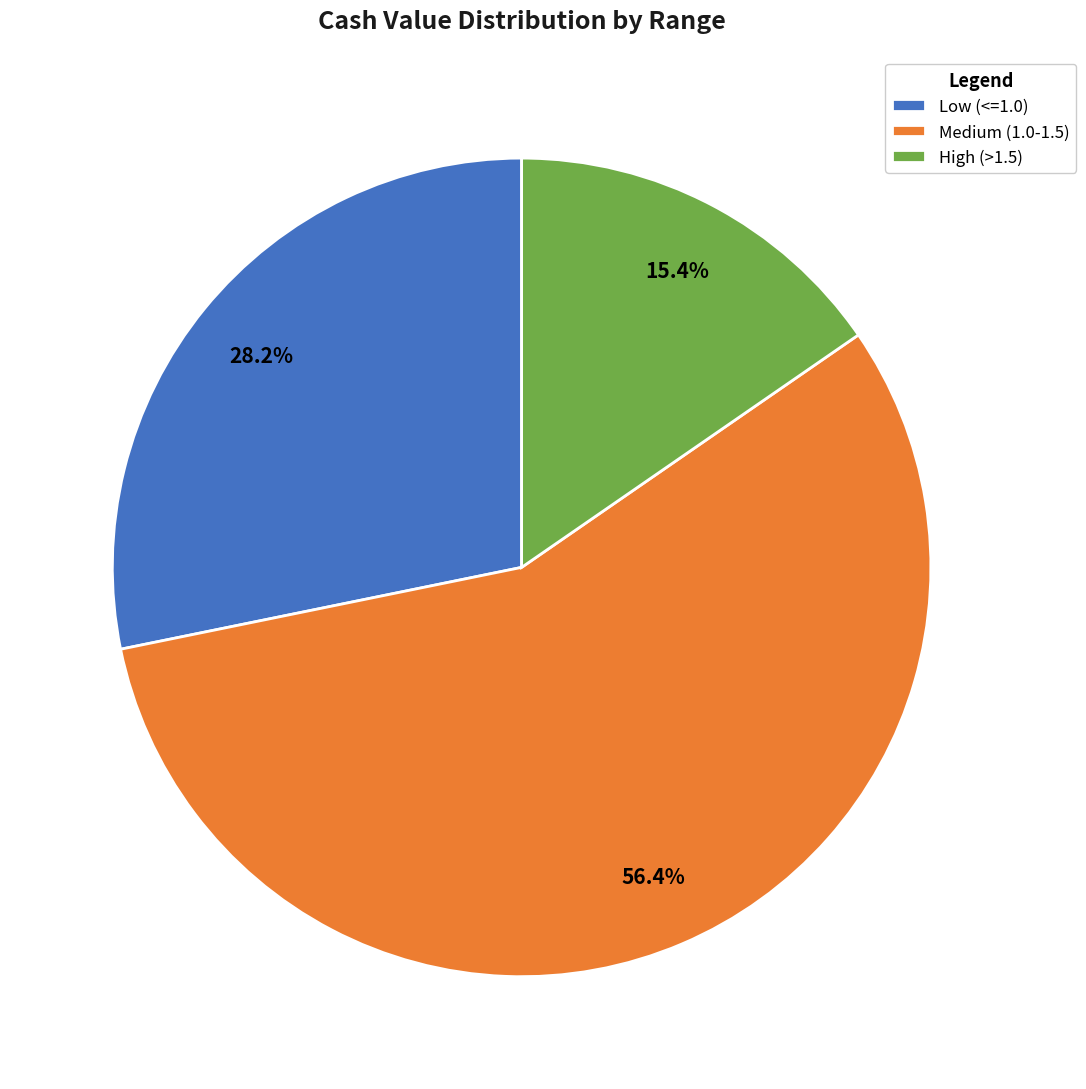

Combined, what portion of the pie is Medium (1.0-1.5) and High (>1.5)?

71.8%